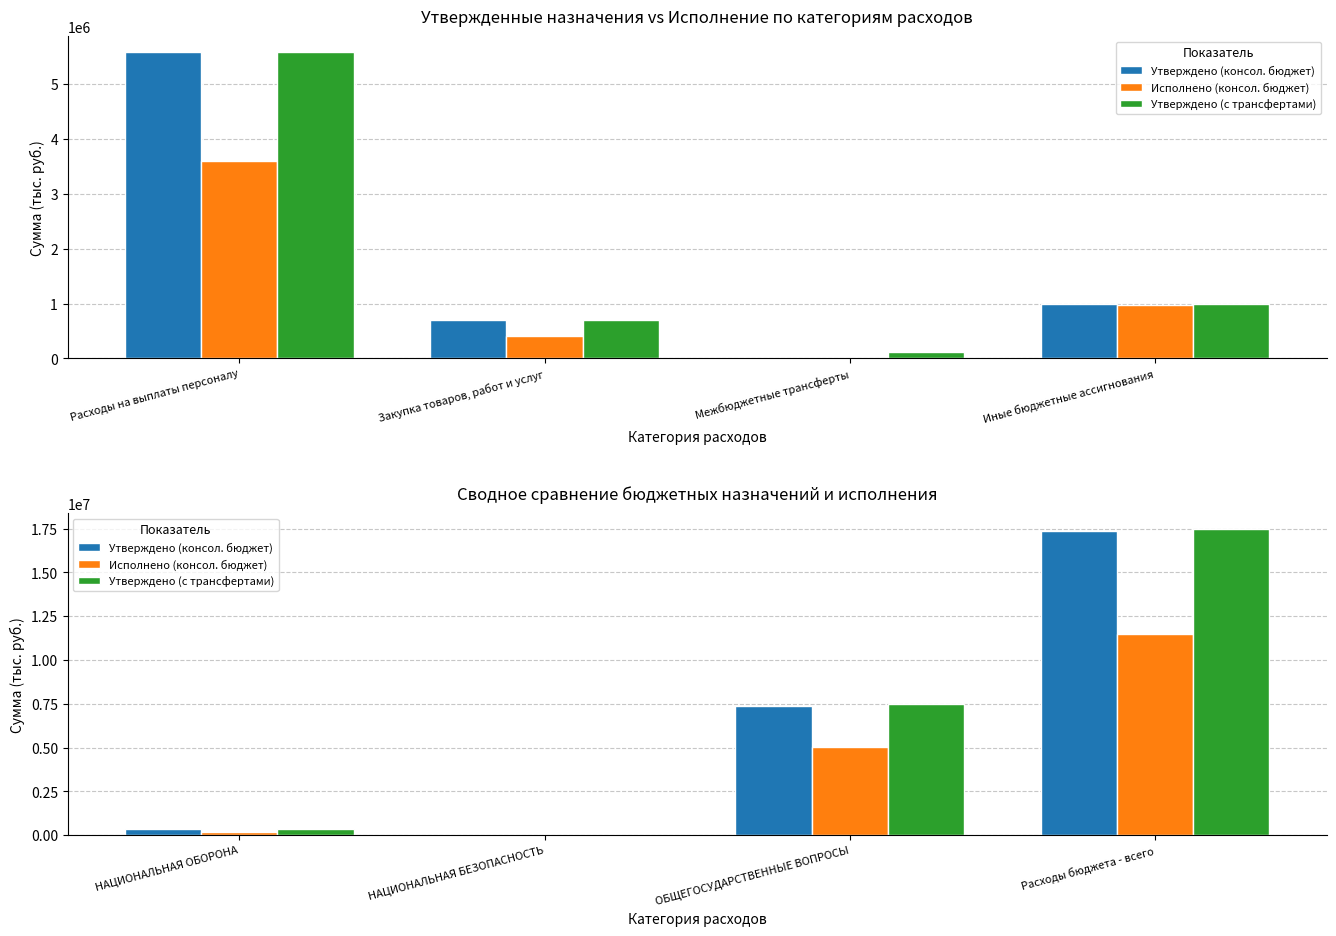

Are the bars horizontal?

No